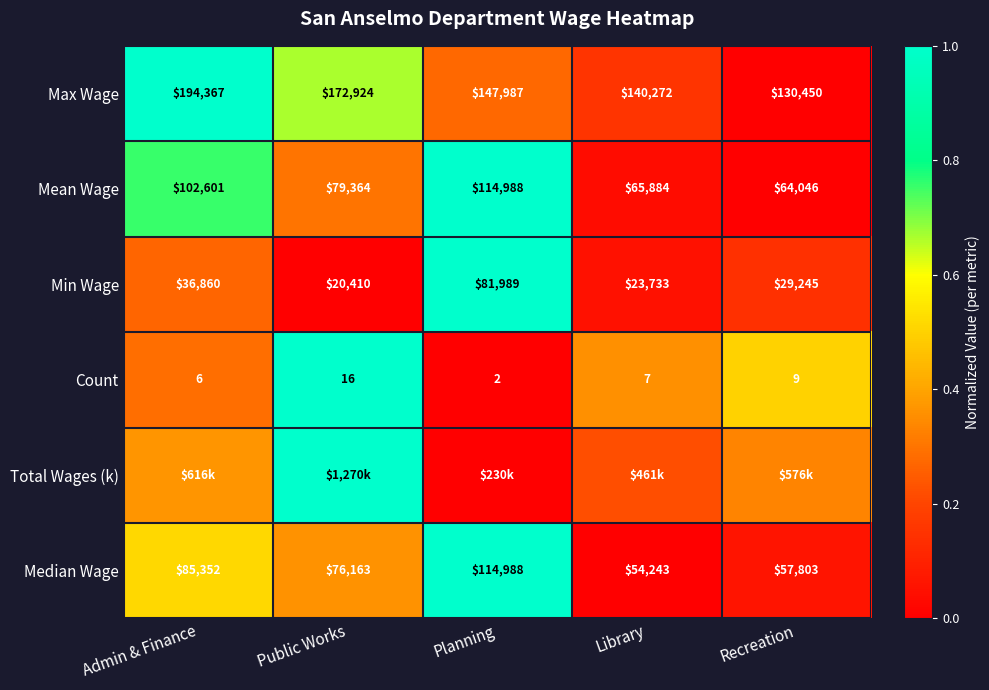

At which label does Min Wage first exceed 29245?

Admin & Finance